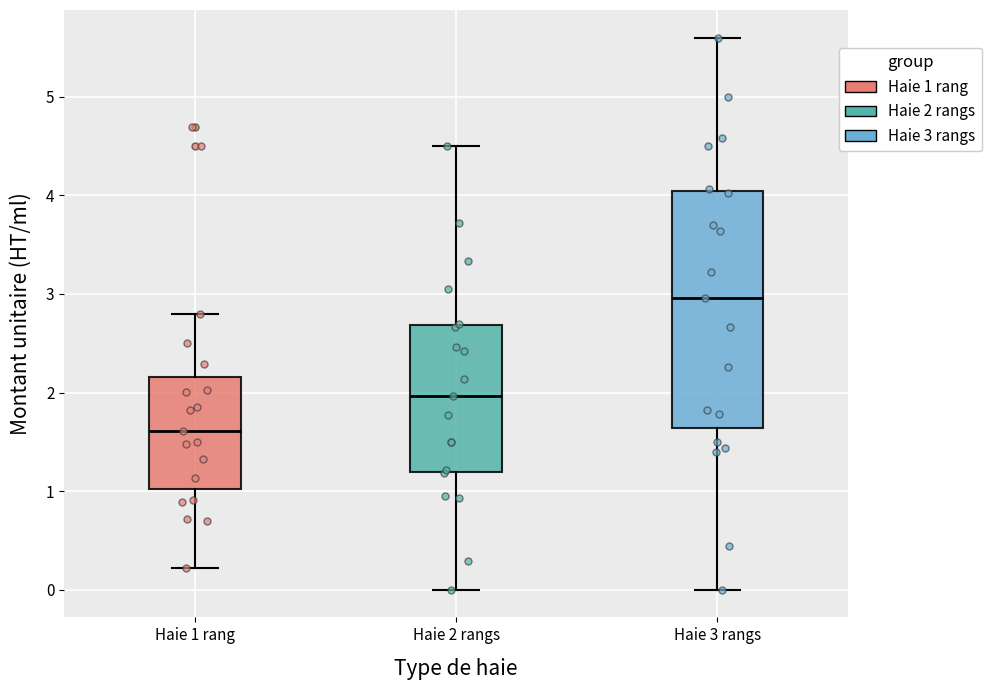

Reading left to right, read every box against the y-axis: the position of its median line, the range the box covers, and the ends of its whiskers. The values are not printed on the chart, so give them approximately, as read against the axis.

Haie 1 rang: median 1.6, box 1.0 to 2.2, whiskers 0.2 to 2.8
Haie 2 rangs: median 2.0, box 1.2 to 2.7, whiskers 0.0 to 4.5
Haie 3 rangs: median 3.0, box 1.6 to 4.0, whiskers 0.0 to 5.6